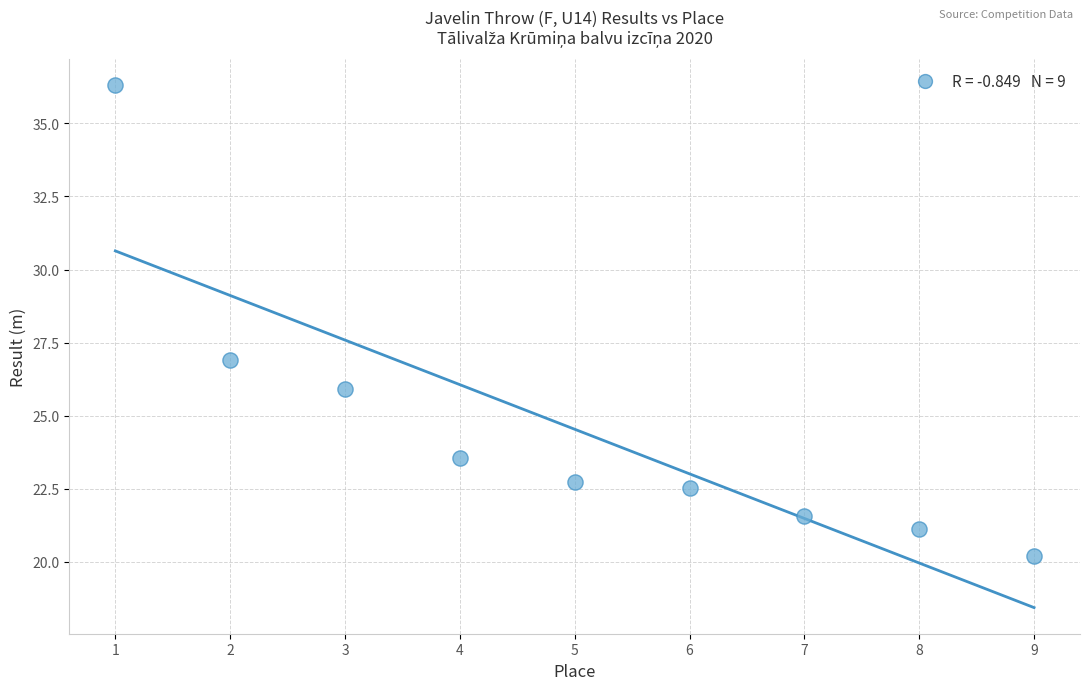

What Y value in the scatter plot is closest to 28?

26.9